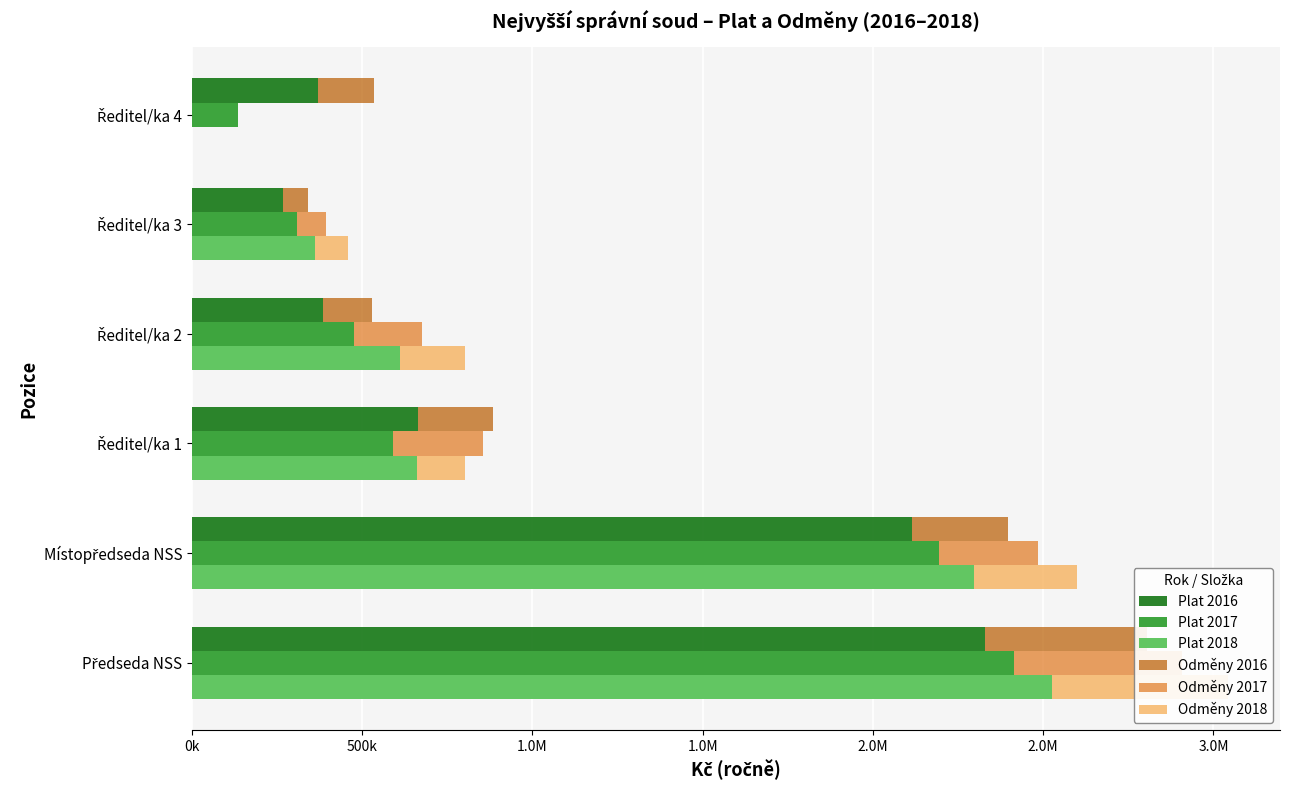

What are all the series names shown in the legend?

Plat 2016, Plat 2017, Plat 2018, Odměny 2016, Odměny 2017, Odměny 2018